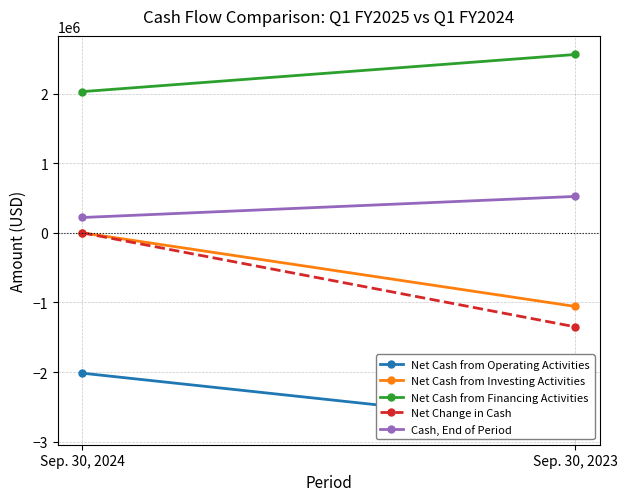

True or false: Net Change in Cash has a value of 171 at Sep. 30, 2024.

False